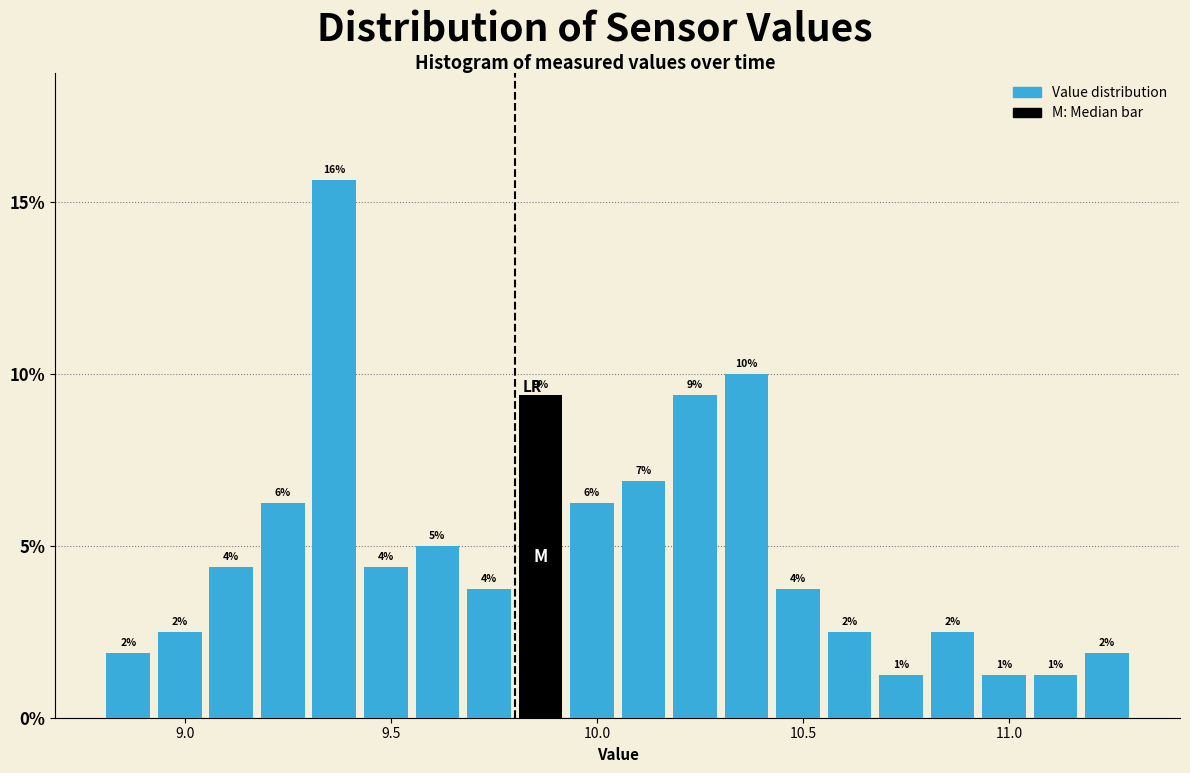

Read against the x-axis, roughly where is the centre of the tallest bar?

9.35